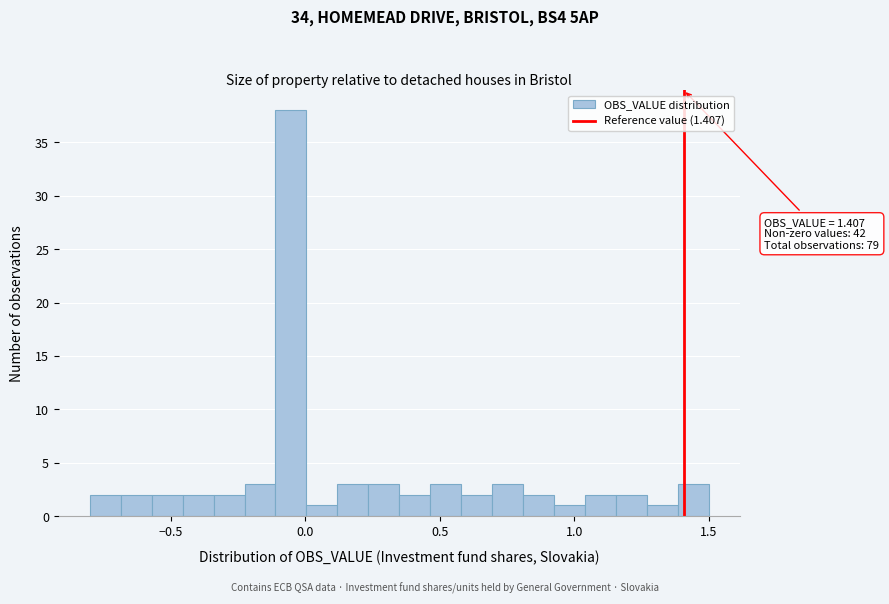

Read against the x-axis, roughly where is the centre of the tallest bar?

-0.05